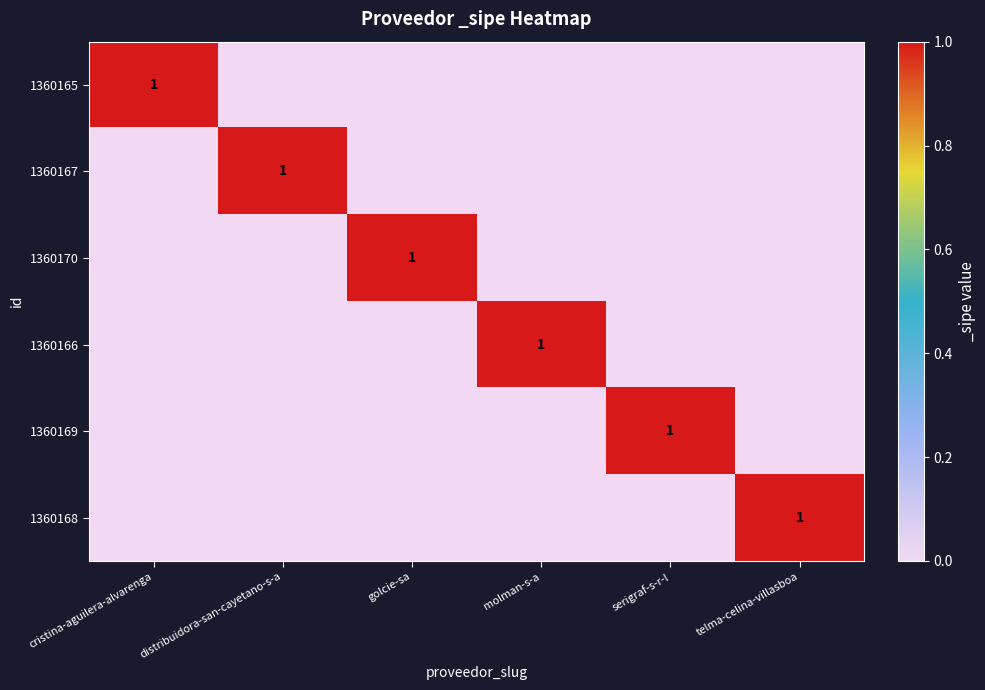

Rank the series at cristina-aguilera-alvarenga from highest to lowest value.

1360165, 1360167, 1360170, 1360166, 1360169, 1360168